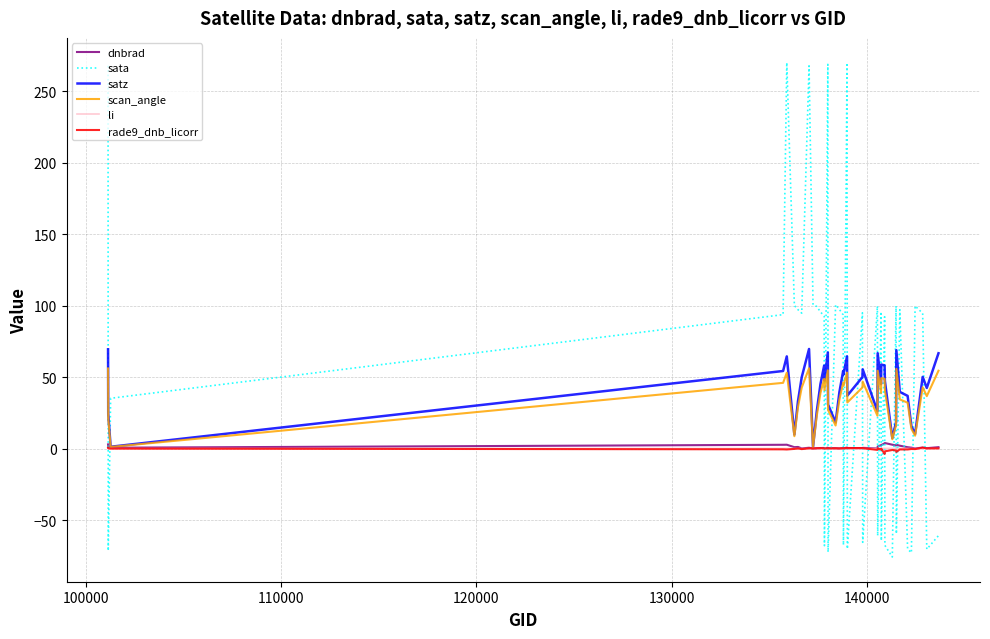

Which series has the largest range (max minus min)?

sata